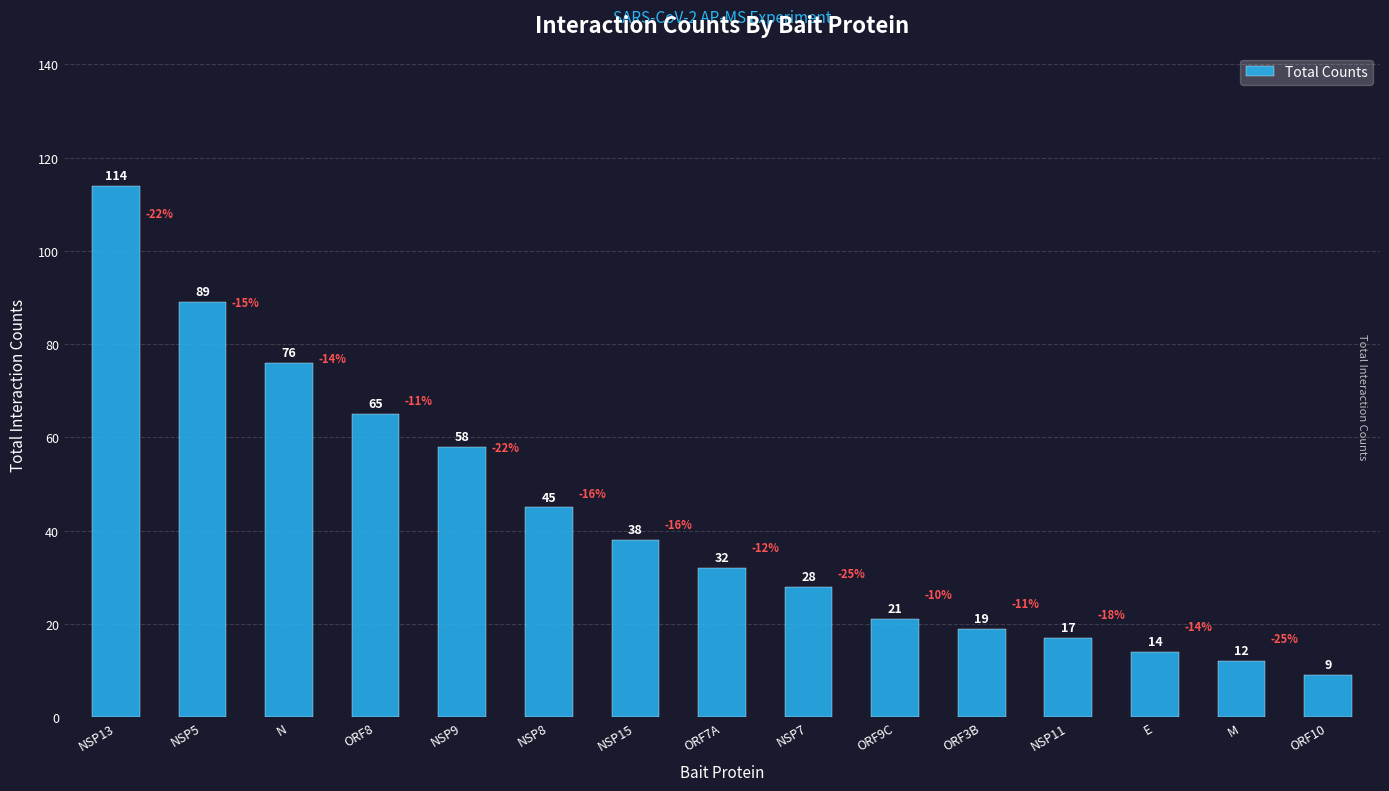

At which category does the chart reach its peak across all series?

NSP13